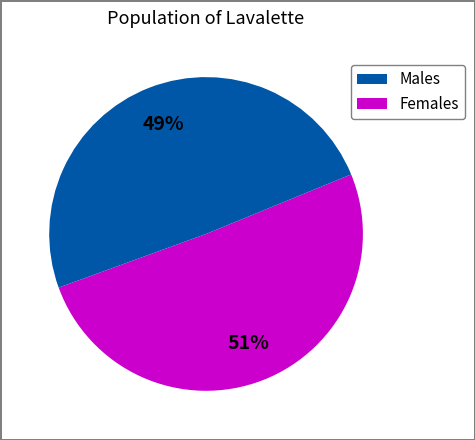

Does any single category account for the majority?

Yes